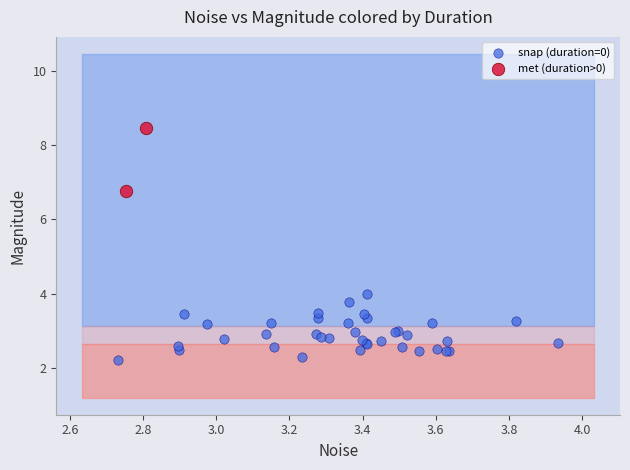

What are all the series names shown in the legend?

snap (duration=0), met (duration>0)